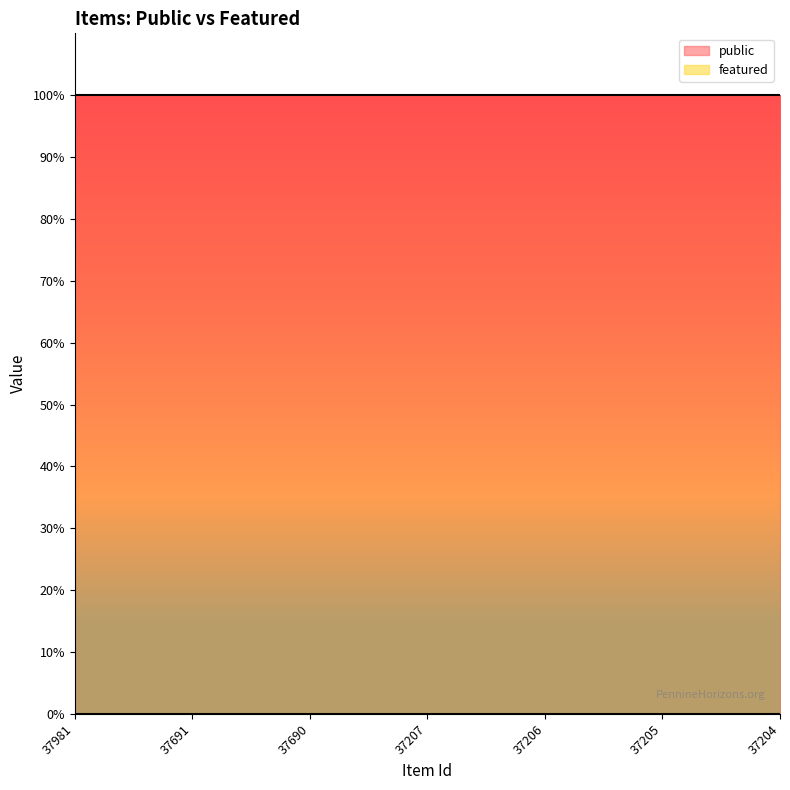

What is the total value across all series at 37207?

1